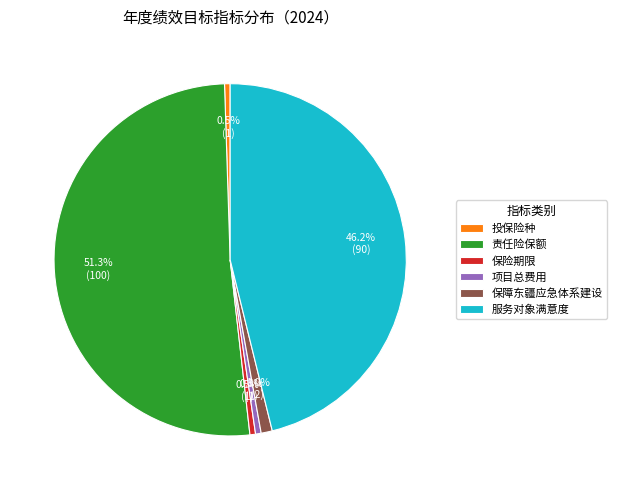

What is the ratio of the value at 责任险保额 to the value at 项目总费用?

100.0